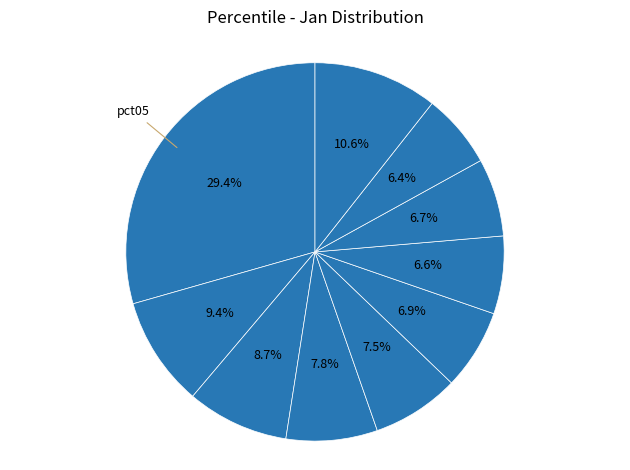

How many segments does this pie chart have?

10